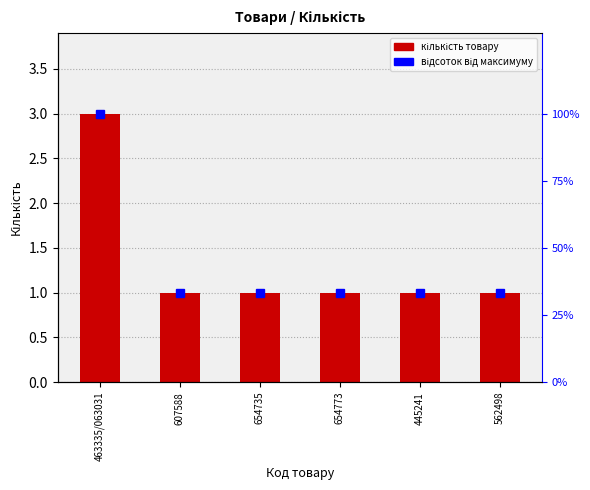

Is it true that the value at 445241 is 1?

False